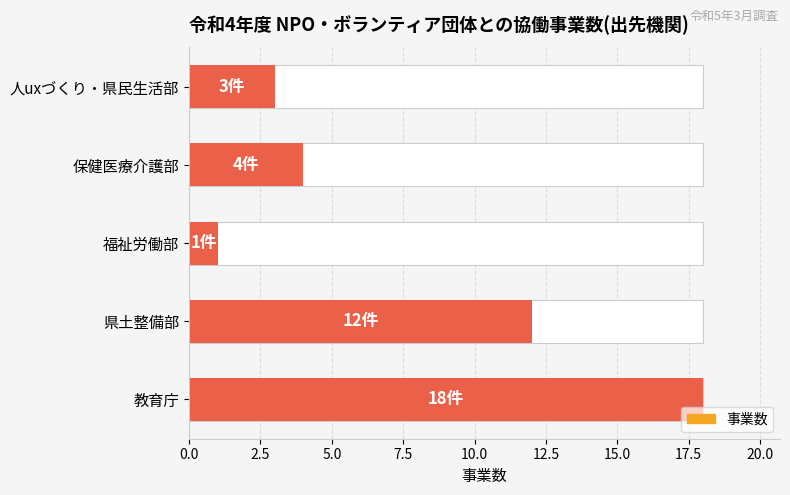

Count the number of categories in the chart.

5